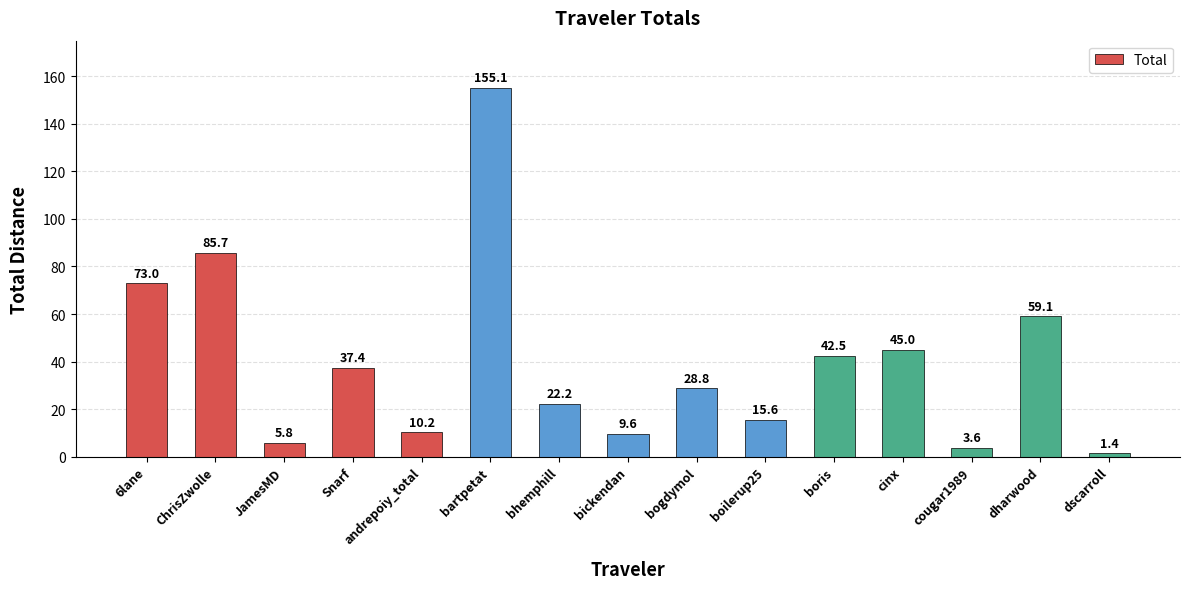

Rank the categories by value from lowest to highest.

dscarroll, cougar1989, JamesMD, bickendan, andrepoiy_total, boilerup25, bhemphill, bogdymol, Snarf, boris, cinx, dharwood, 6lane, ChrisZwolle, bartpetat